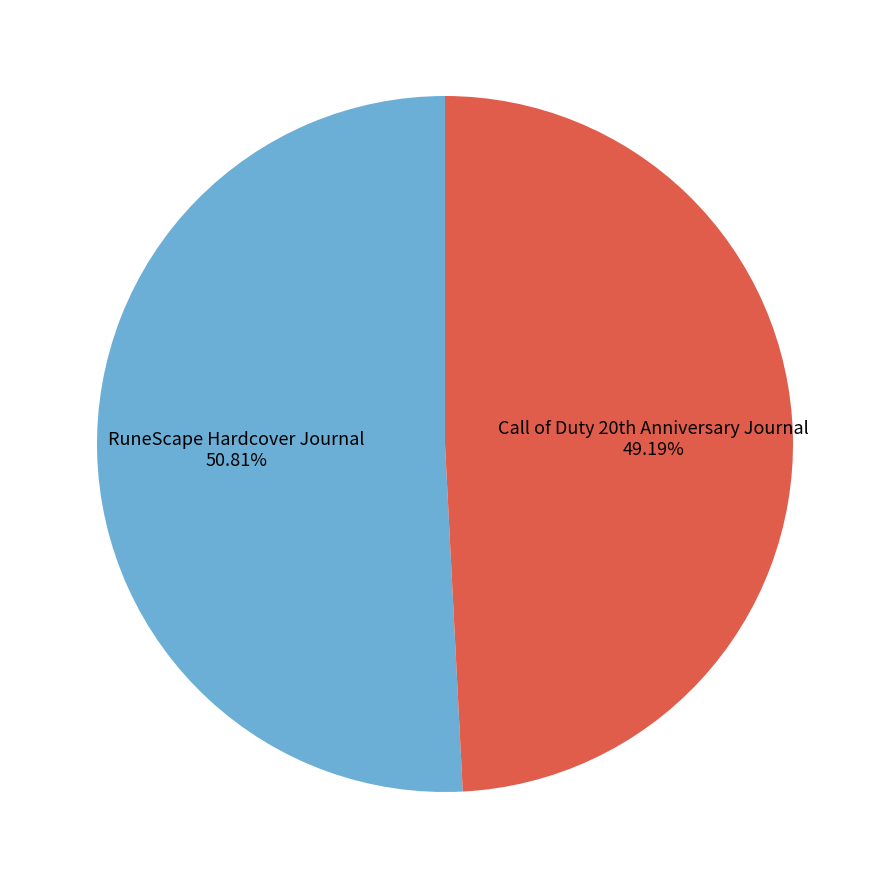

Rank the categories by value from lowest to highest.

Call of Duty 20th Anniversary Journal, RuneScape Hardcover Journal